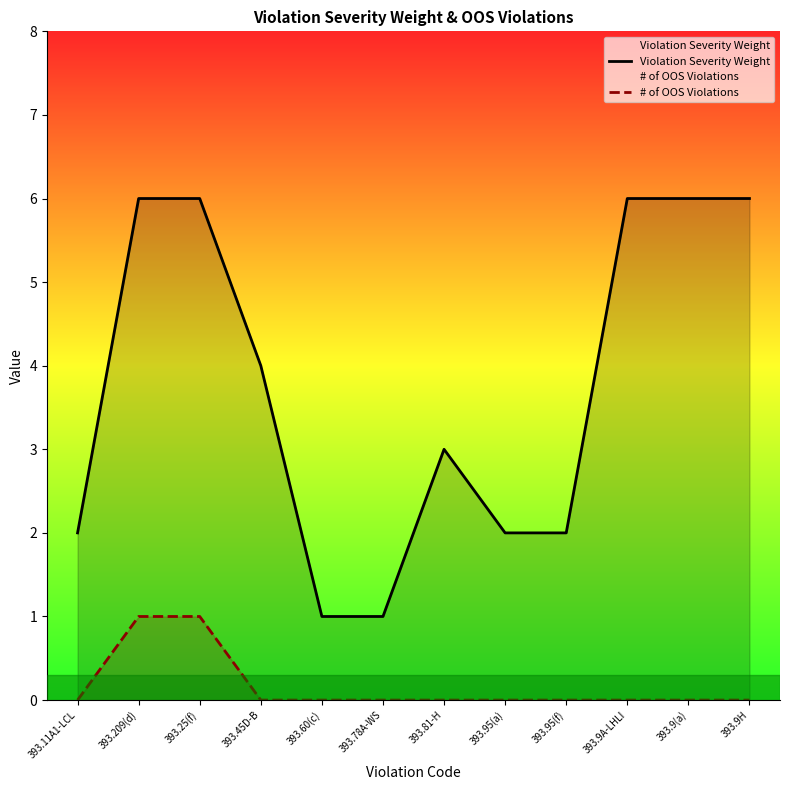

What is the total value across all series at 393.209(d)?

7